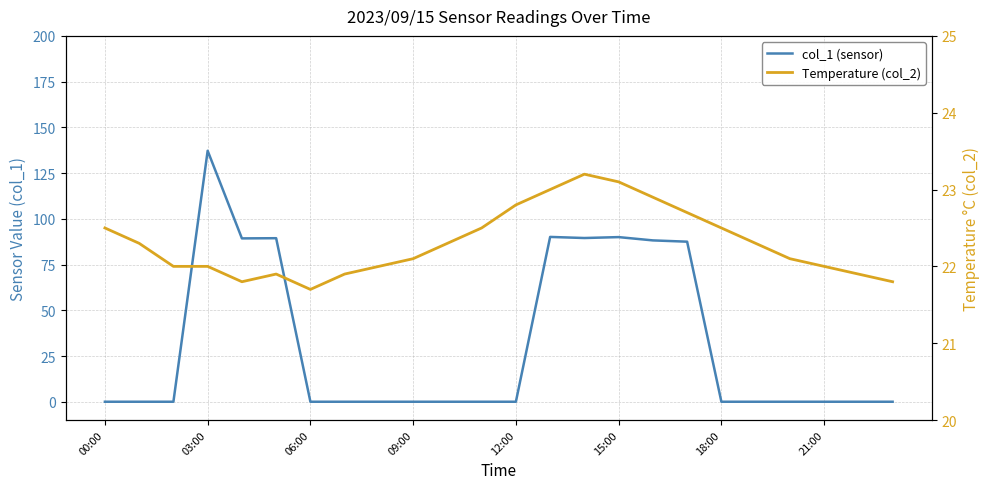

How many lines are shown in the chart?

2